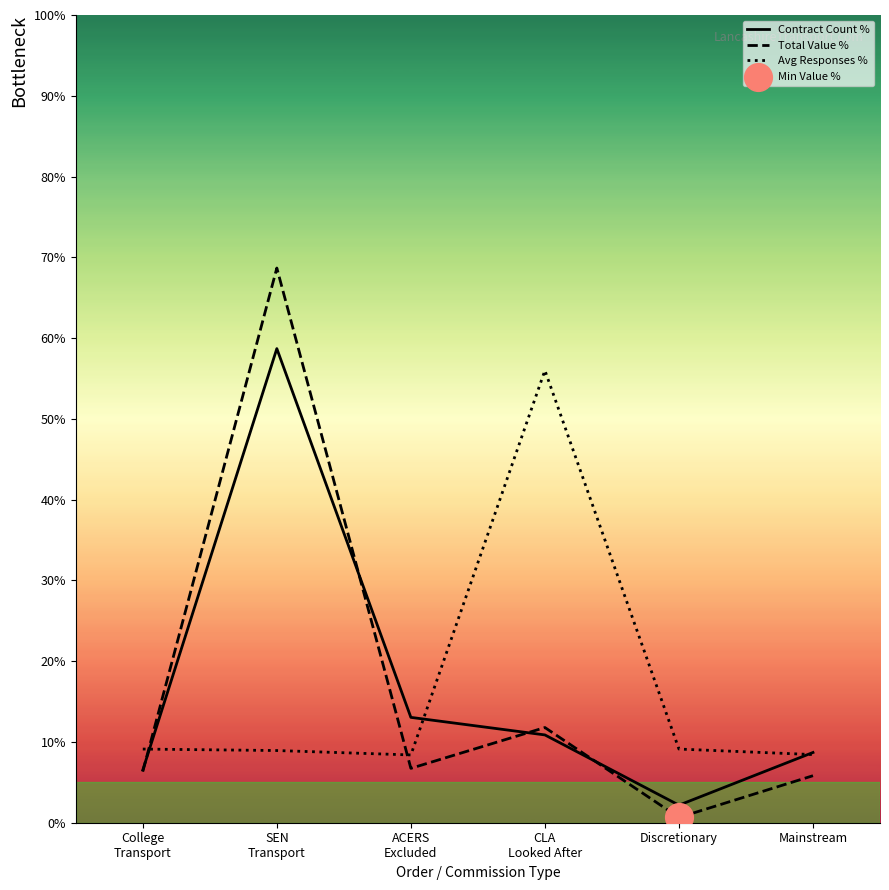

Which series has the largest total across all categories?

Total Value %